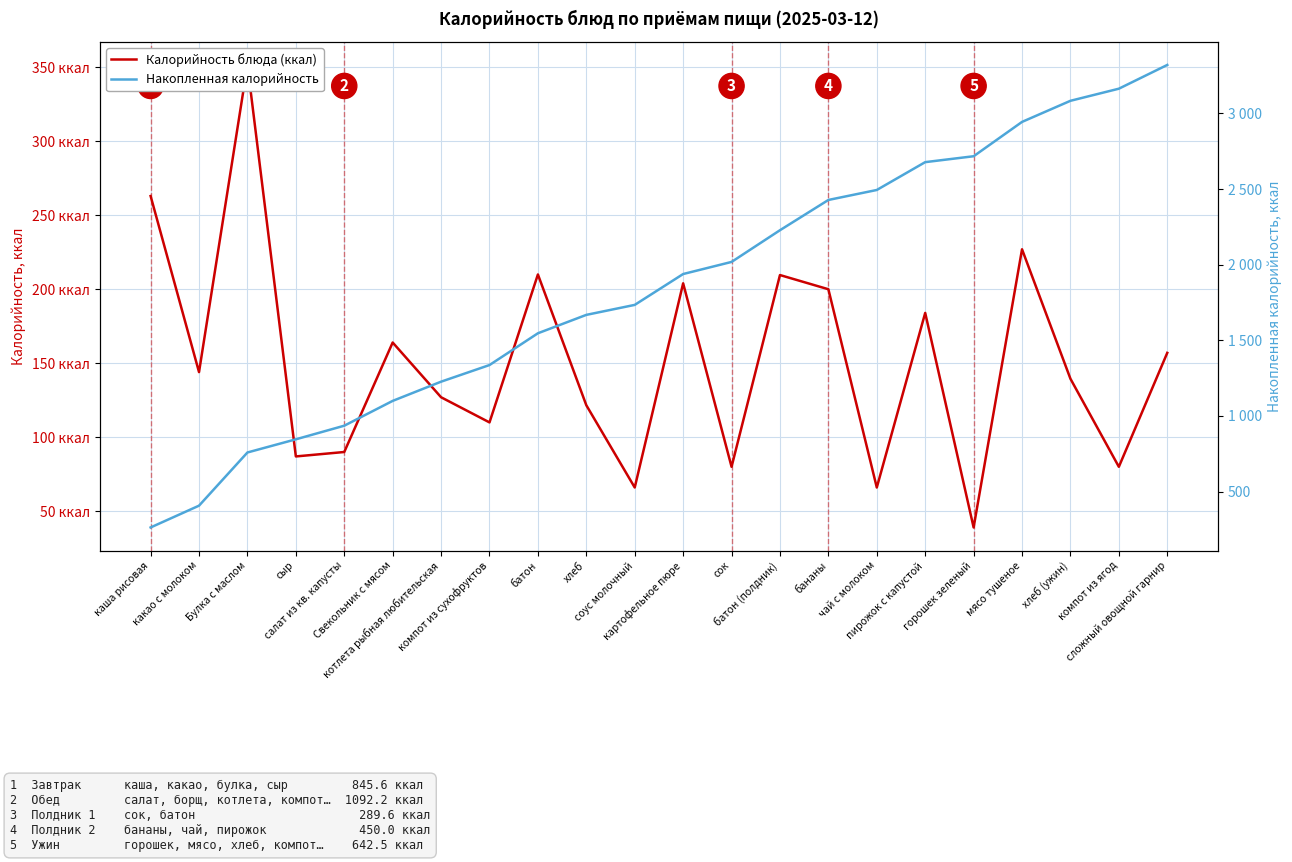

True or false: Калорийность блюда (ккал) and Накопленная калорийность cross at least once.

False